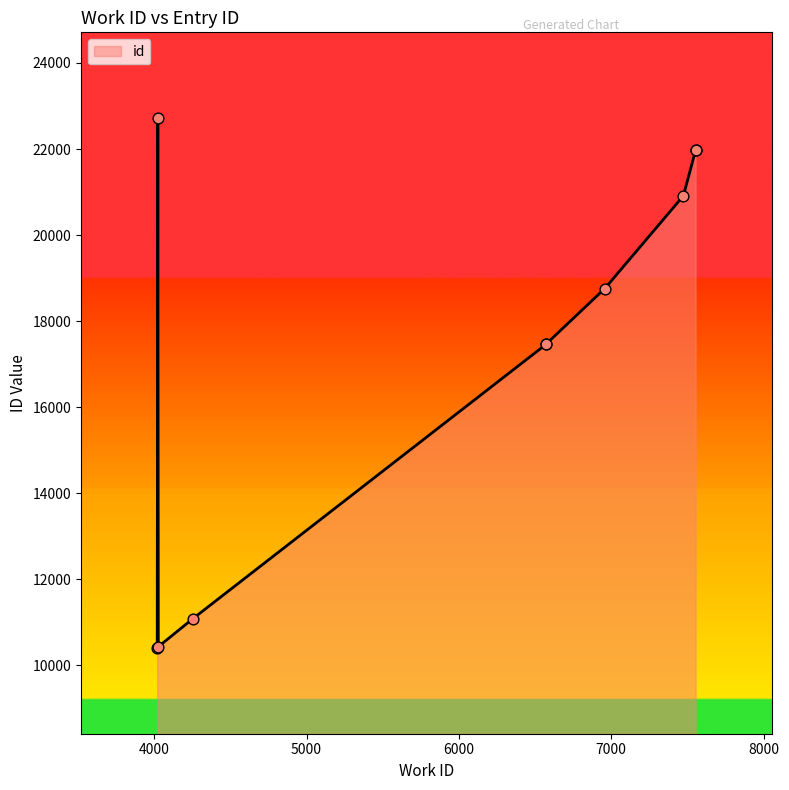

Between 4020 and 7553, which is larger?

7553